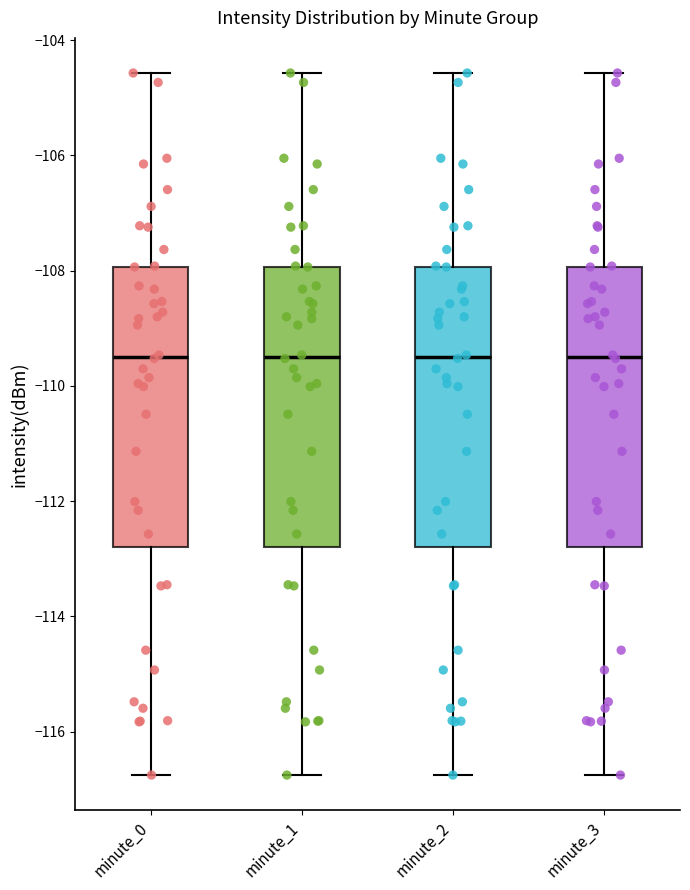

Reading left to right, transcribe this box plot: for each box, give where its median line is, the range the box spans, and where its two whiskers end, as read against the y-axis. The values are not printed on the chart, so give them approximately, as read against the axis.

minute_0: median -109.4, box -112.8 to -108.0, whiskers -116.8 to -104.6
minute_1: median -109.4, box -112.8 to -108.0, whiskers -116.8 to -104.6
minute_2: median -109.4, box -112.8 to -108.0, whiskers -116.8 to -104.6
minute_3: median -109.4, box -112.8 to -108.0, whiskers -116.8 to -104.6